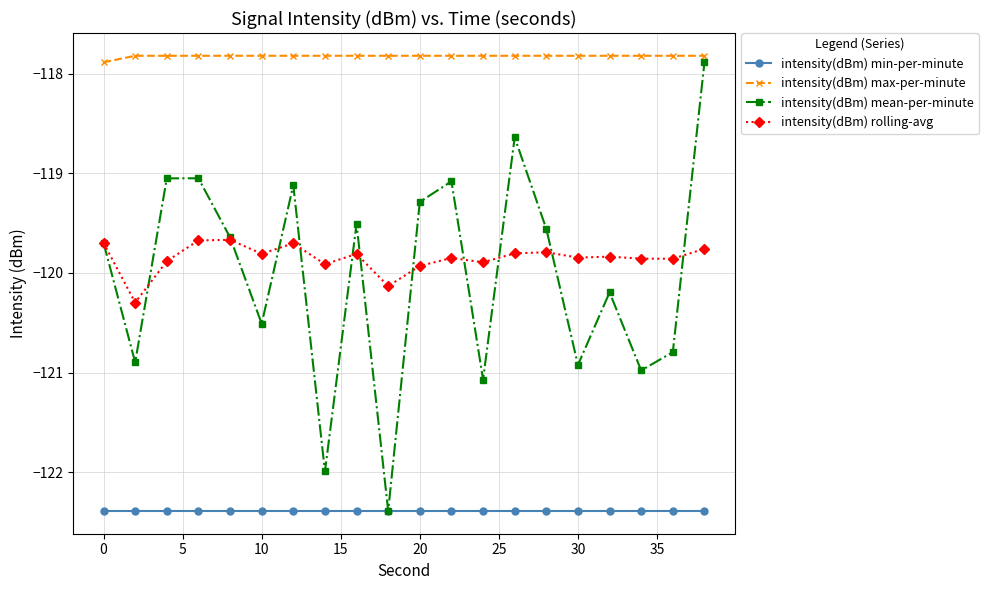

Does the chart display data point markers on the line(s)?

Yes